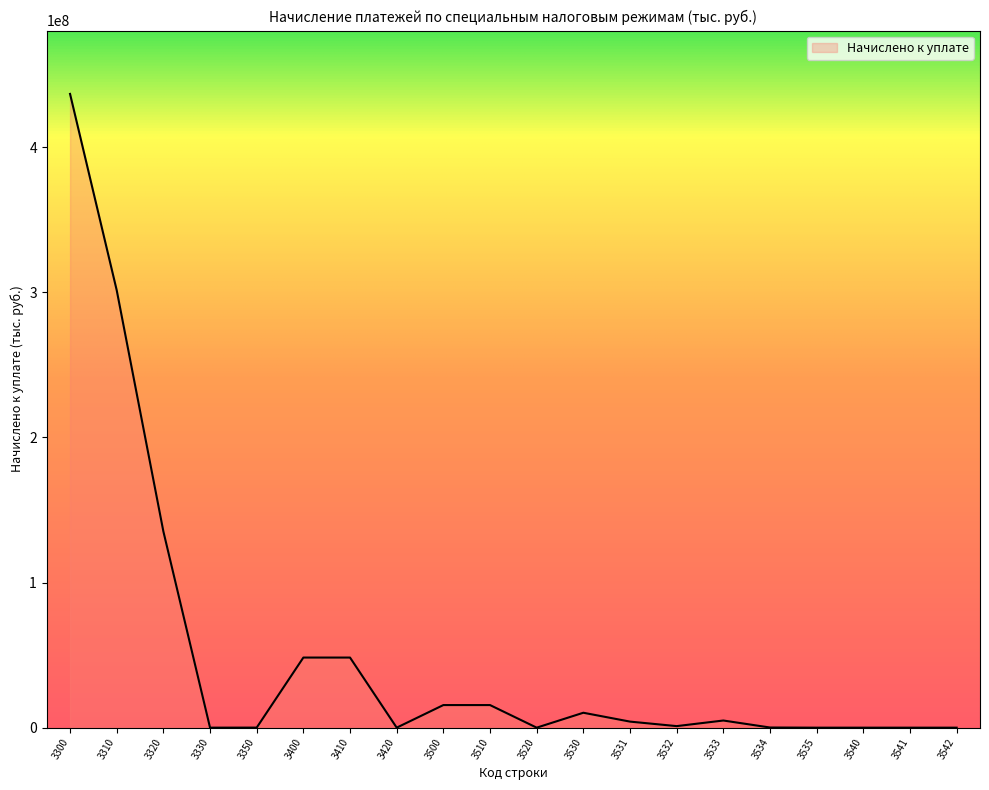

How many lines are shown in the chart?

1